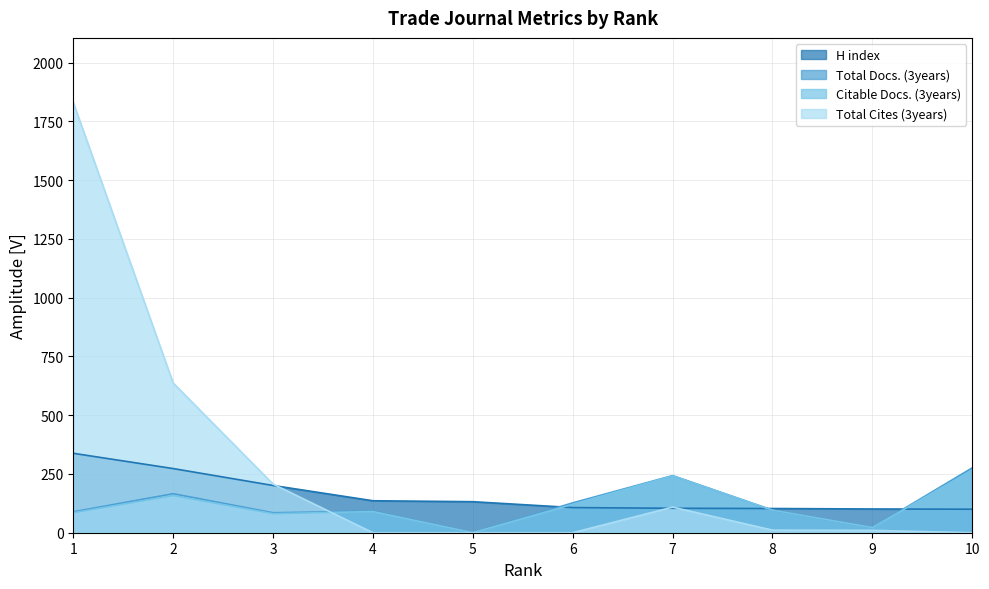

At which category is the sum across all series the highest?

1